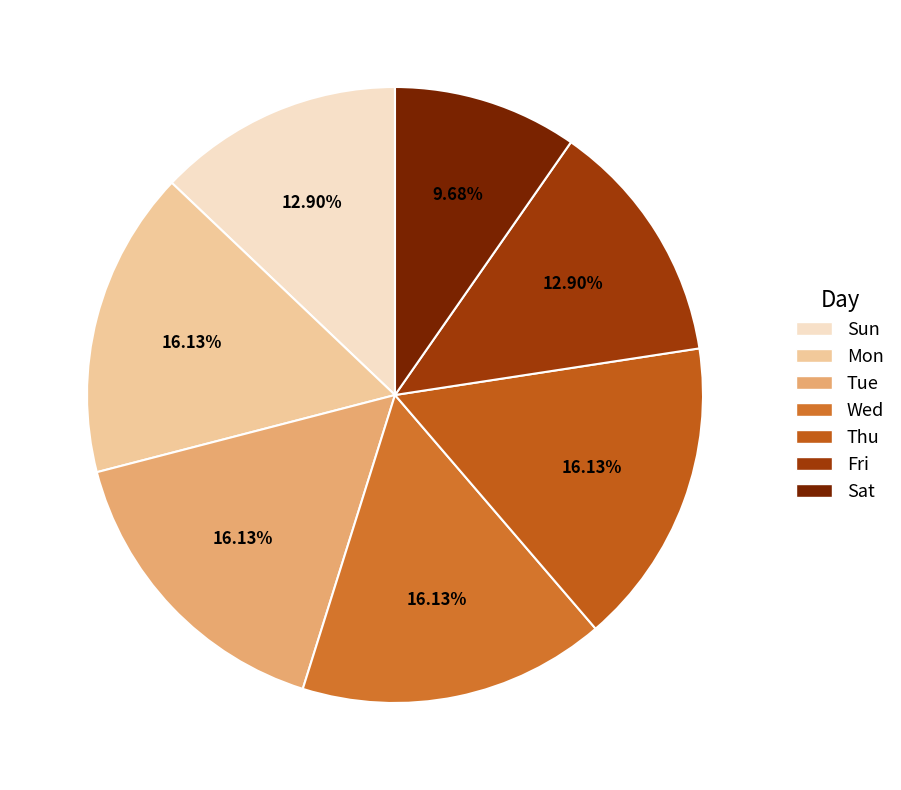

Is there any slice that represents more than half of the pie?

No